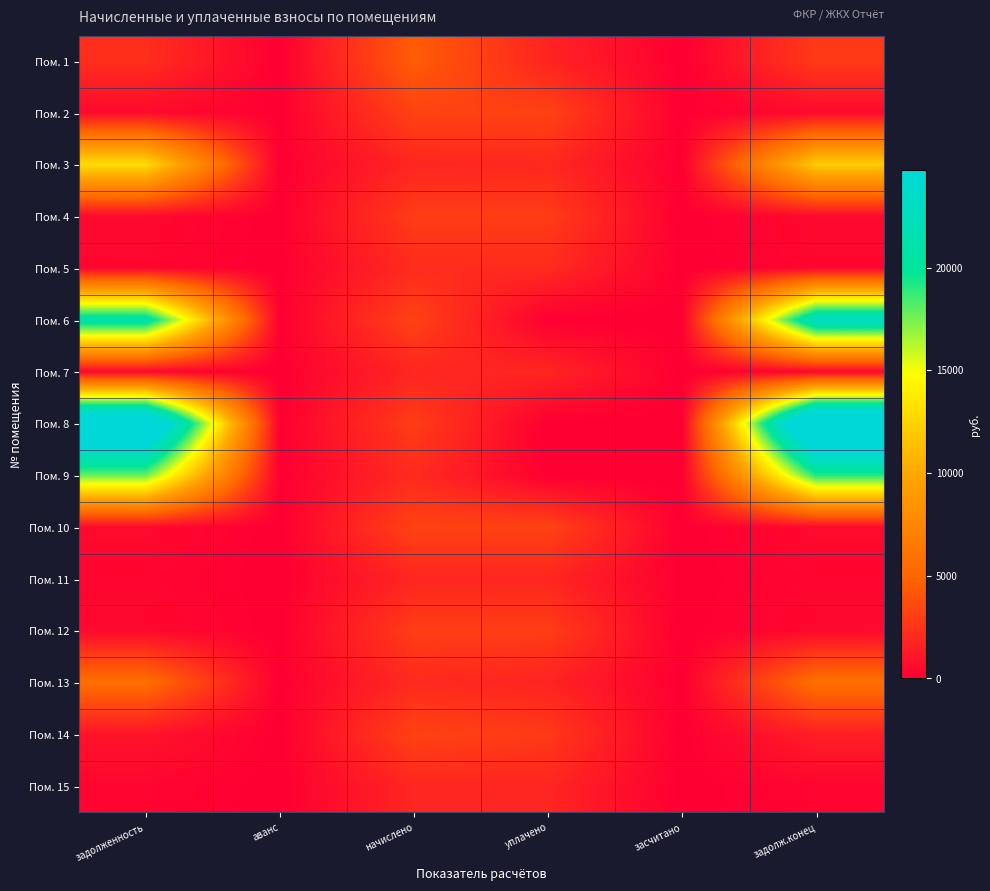

How many data points does each series have?

6